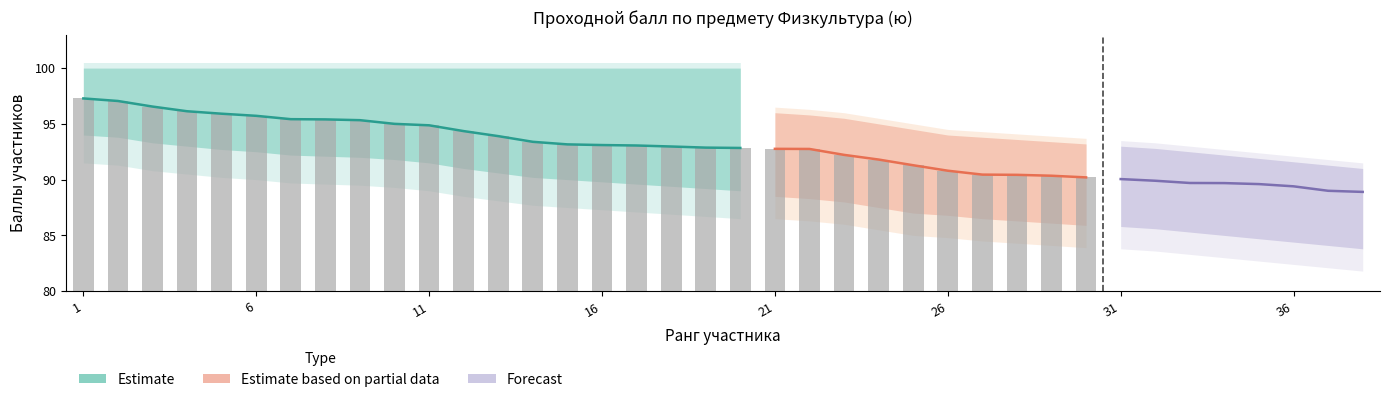

At which category is the sum across all series the highest?

1